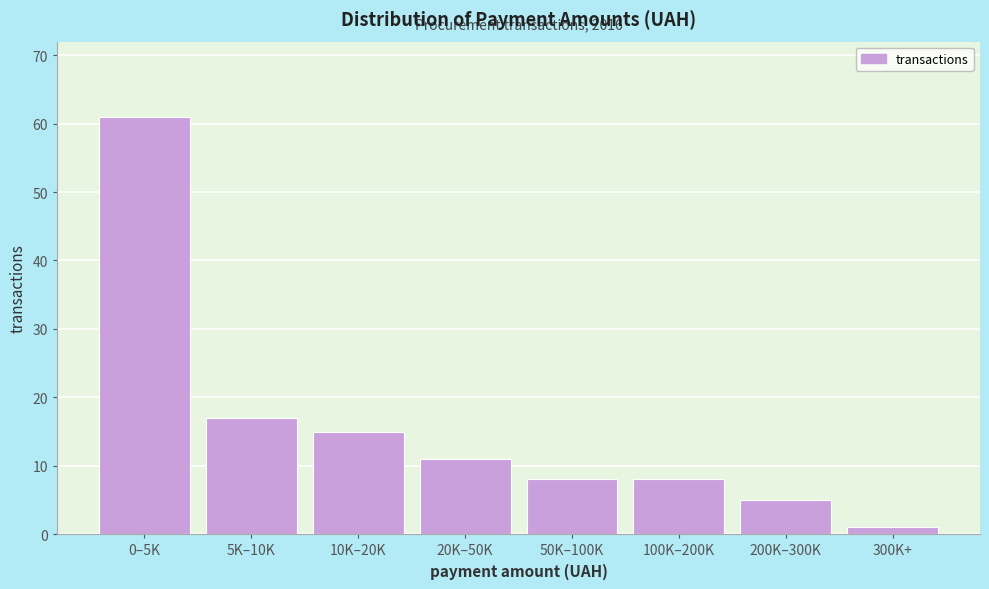

Reading right to left, list all the values displayed in this chart.

300K+=1	200K–300K=5	100K–200K=8	50K–100K=8	20K–50K=11	10K–20K=15	5K–10K=17	0–5K=61